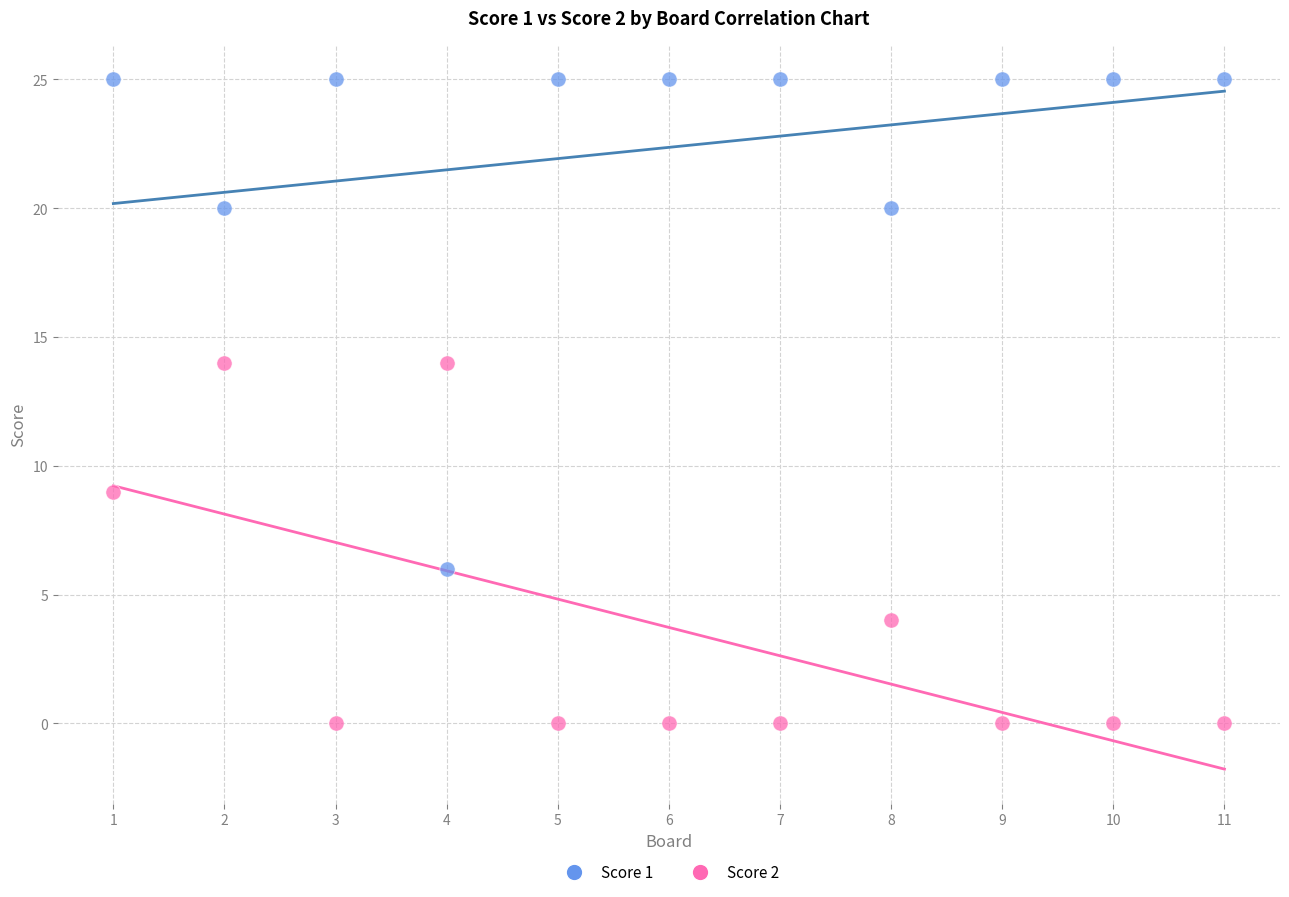

Which series has the largest Y range (max minus min)?

Score 1